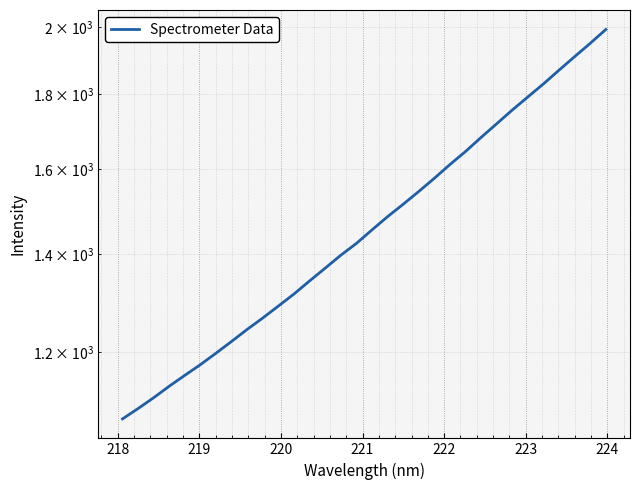

What is the minimum value shown in the chart?

1080.3